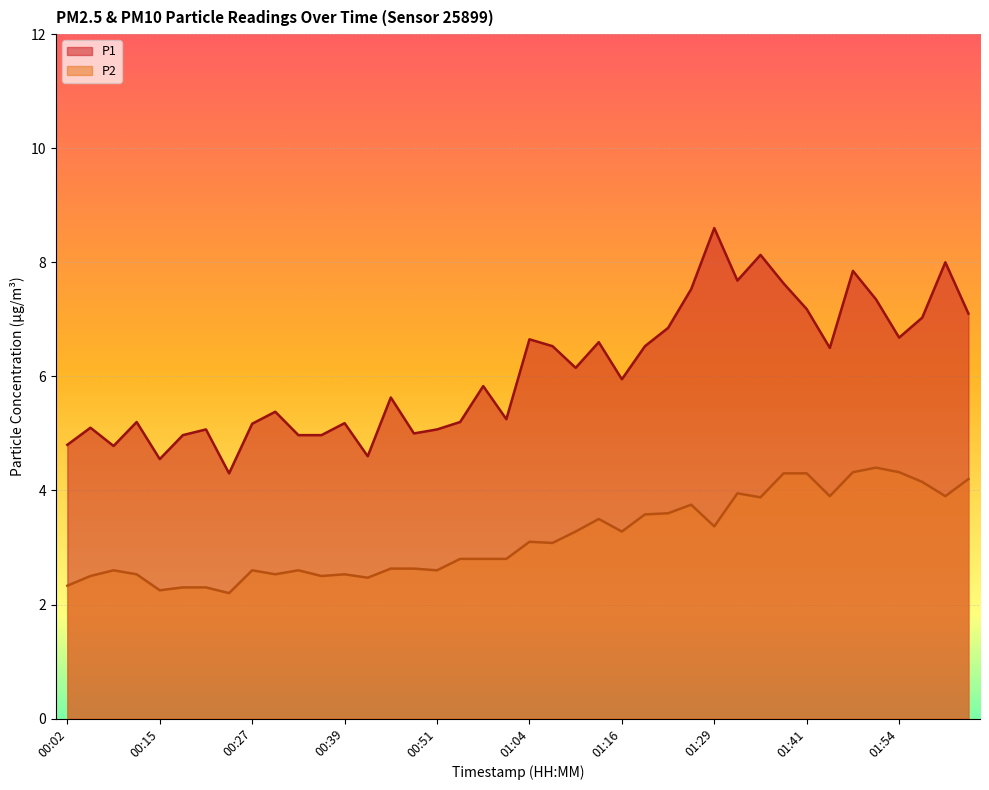

Which series changed the most between 01:16 and 01:51?

P1